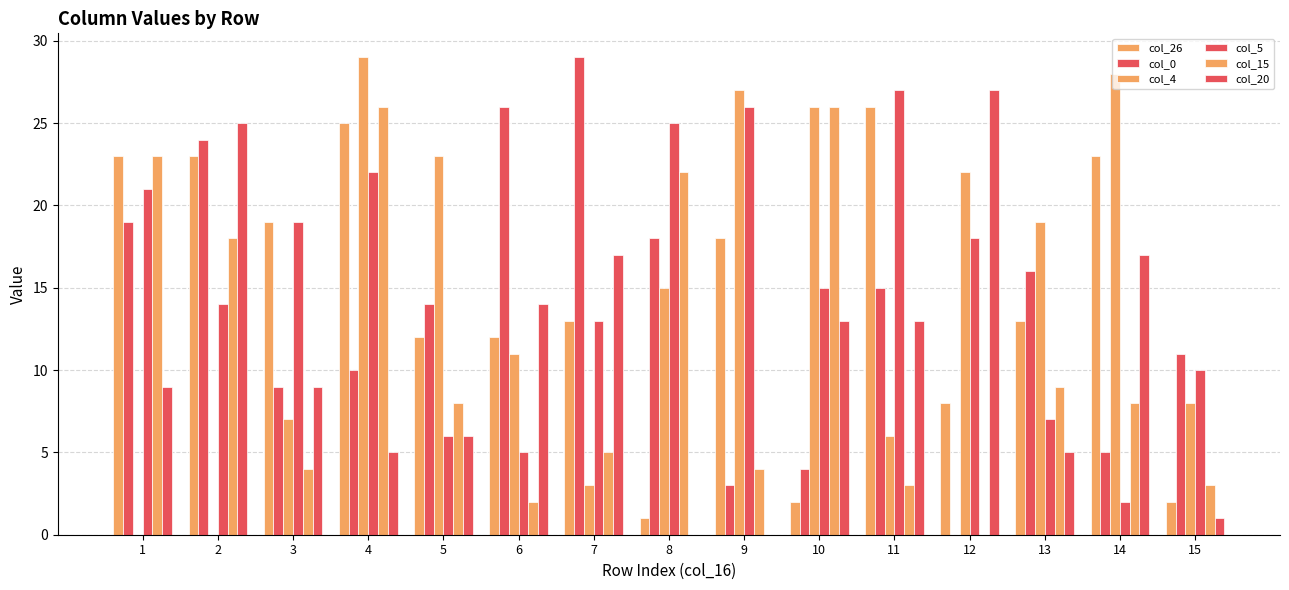

Which category has the lowest value in the col_5 series?

14